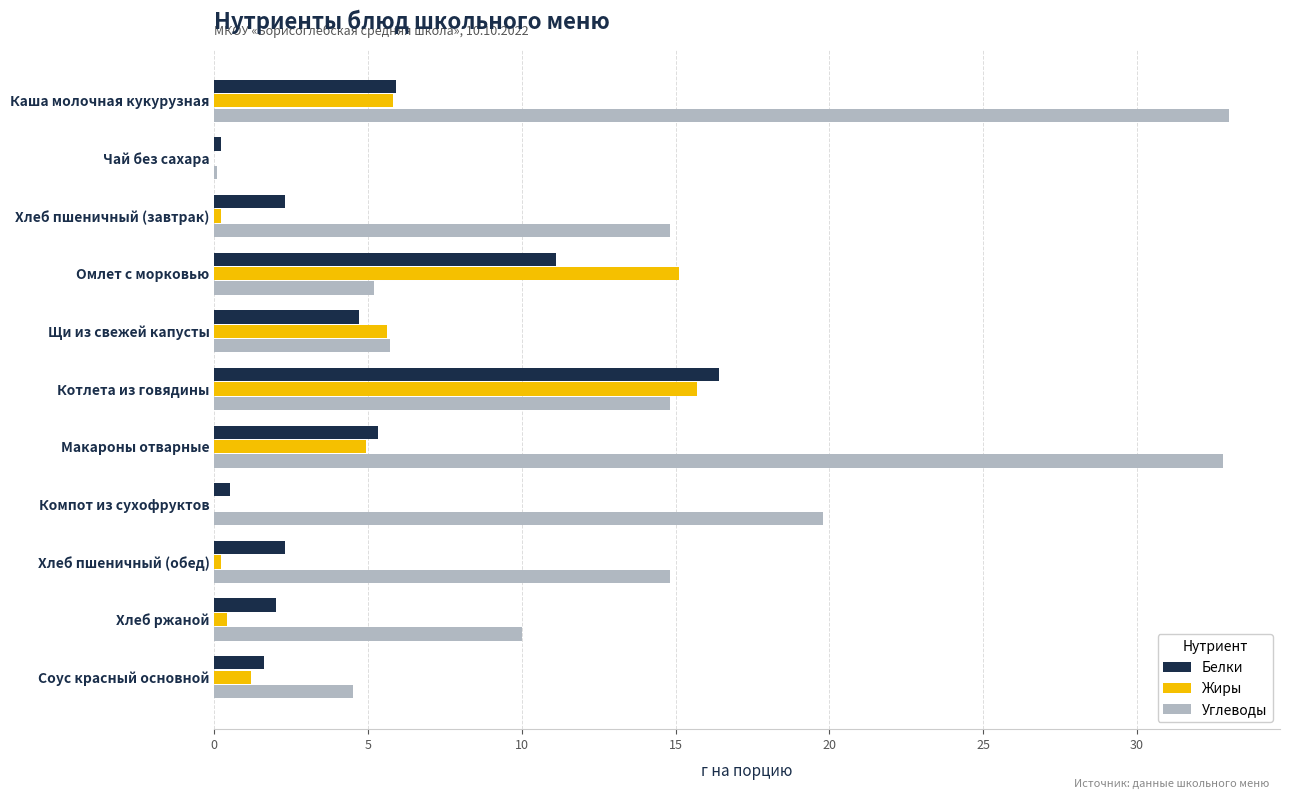

Which series changed the most between Хлеб пшеничный (завтрак) and Хлеб ржаной?

Углеводы